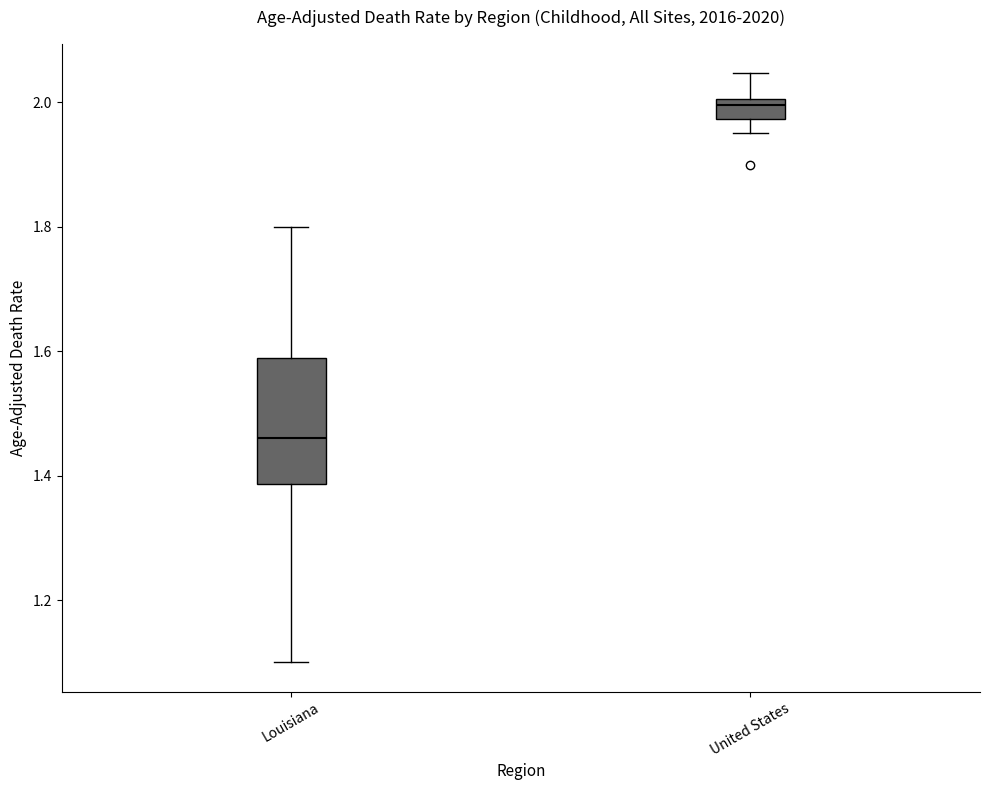

Reading left to right, transcribe this box plot: for each box, give where its median line is, the range the box spans, and where its two whiskers end, as read against the y-axis. The values are not printed on the chart, so give them approximately, as read against the axis.

Louisiana: median 1.46, box 1.38 to 1.58, whiskers 1.10 to 1.80
United States: median 2.00 (just below the box's upper edge), box 1.98 to 2.00, whiskers 1.96 to 2.04